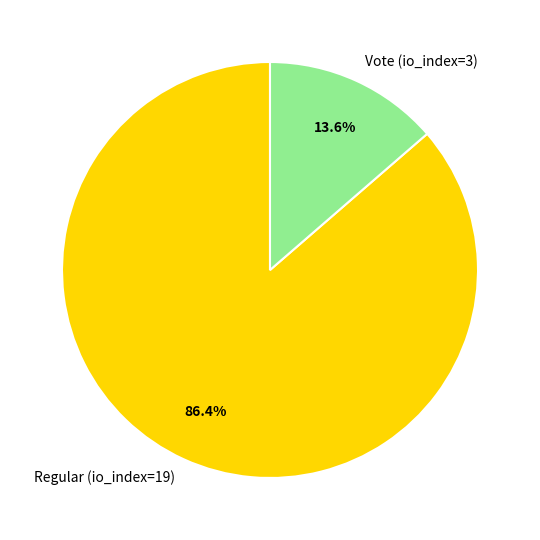

To the nearest percent, what is the combined percentage of Vote (io_index=3) and Regular (io_index=19)?

100%